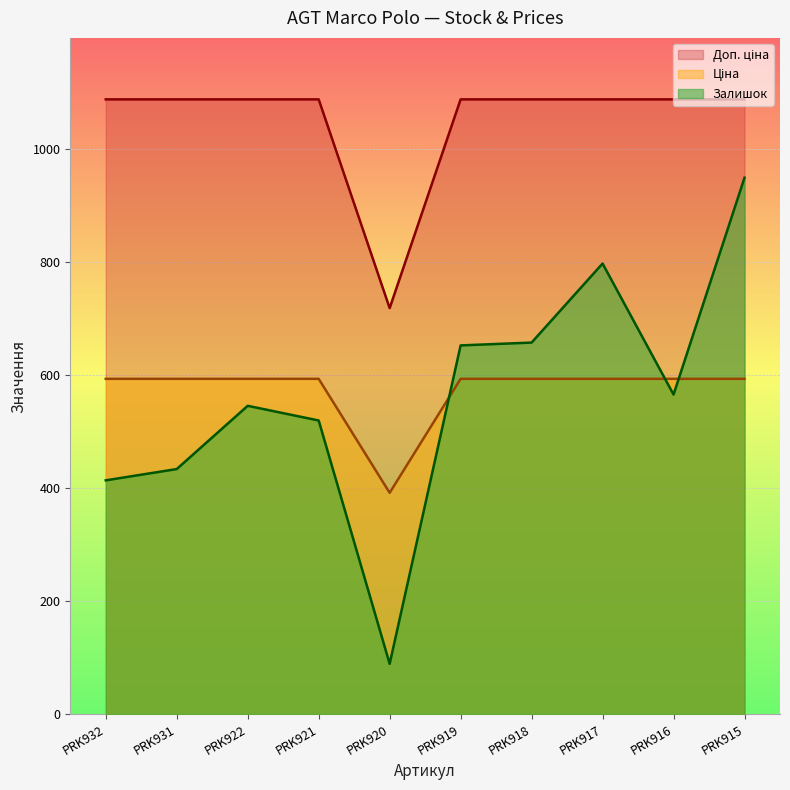

Between PRK932 and PRK922, which series saw the biggest shift?

Залишок (line)